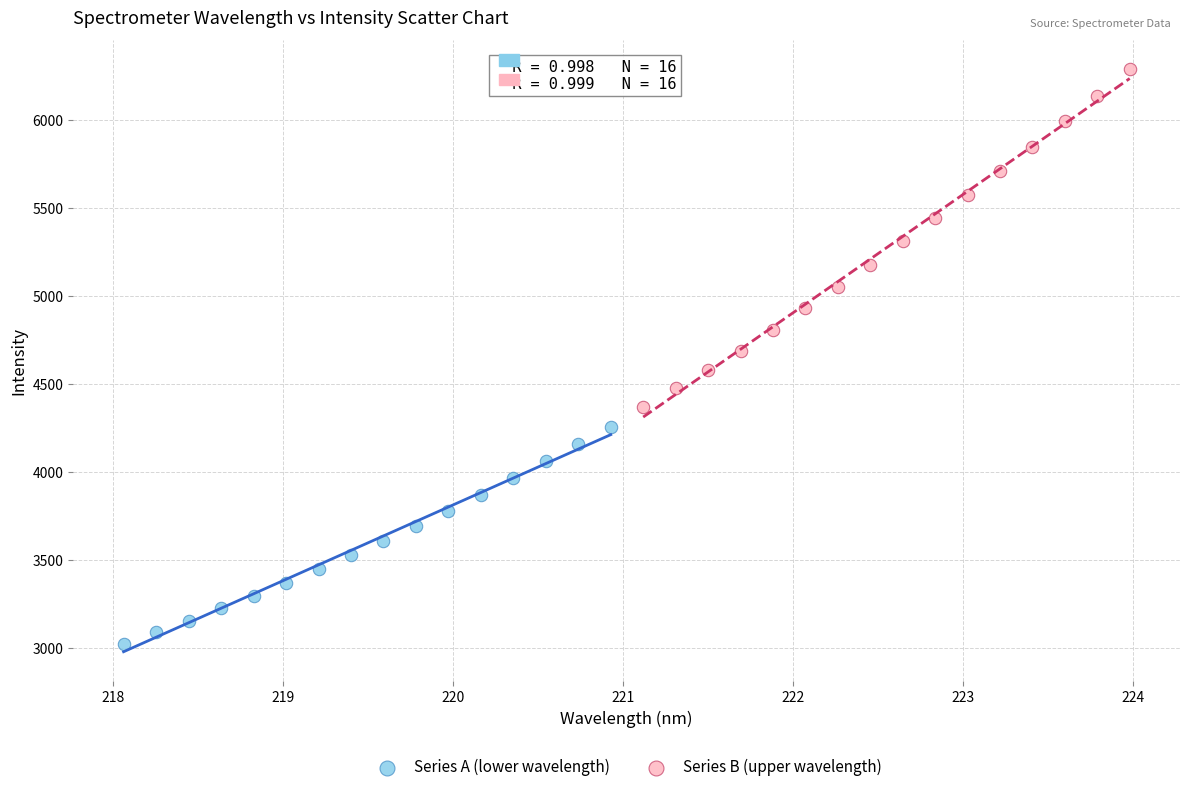

Which series contains the lowest Y value?

Series A (lower wavelength)